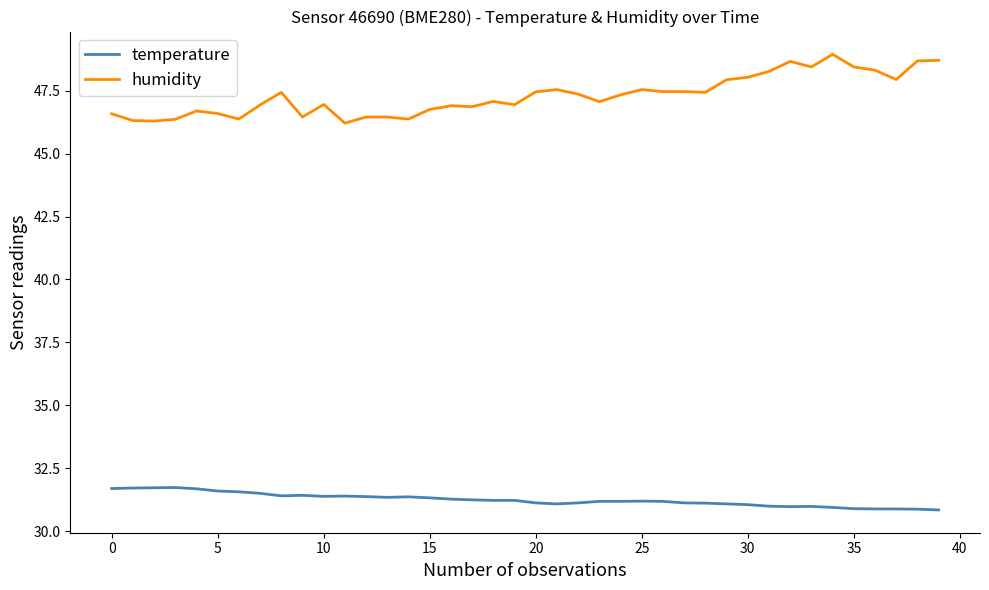

What is the maximum value shown in the chart?

48.9